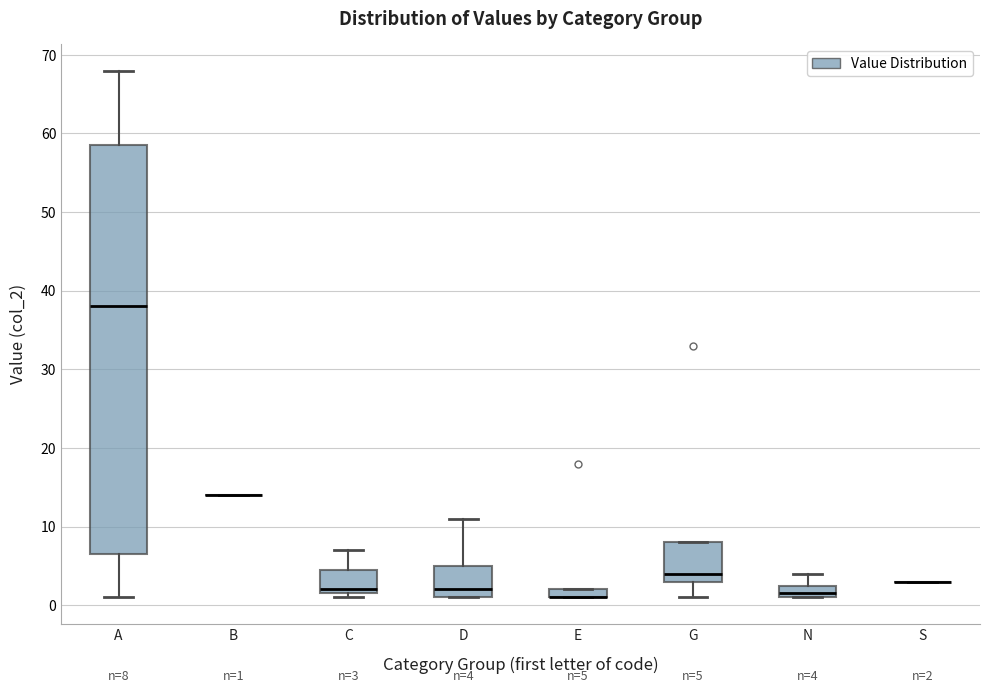

Which box is the tallest, from its lower edge to its upper edge?

A